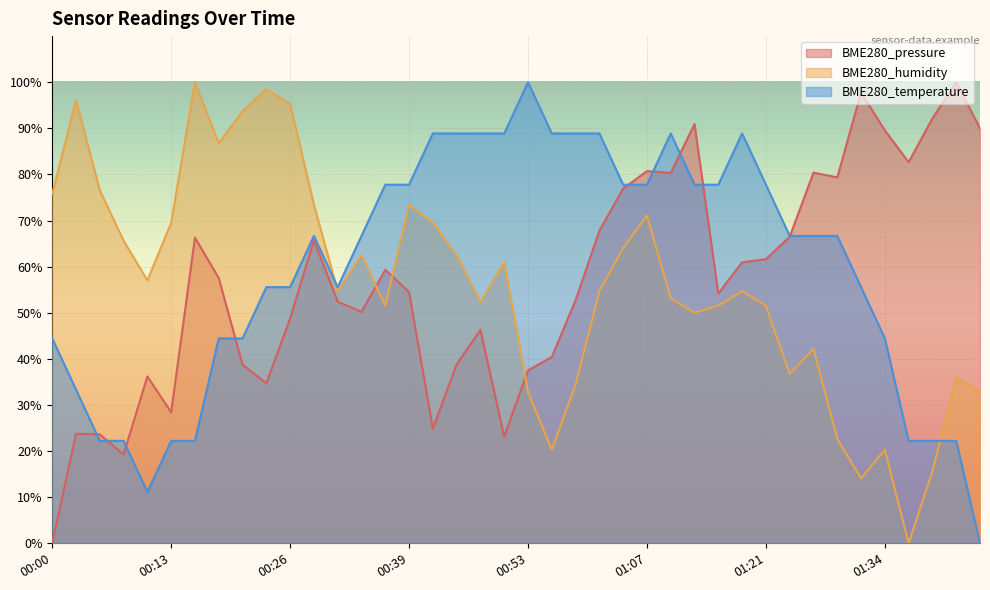

Between 00:21 and 01:07, which series saw the biggest shift?

BME280_pressure